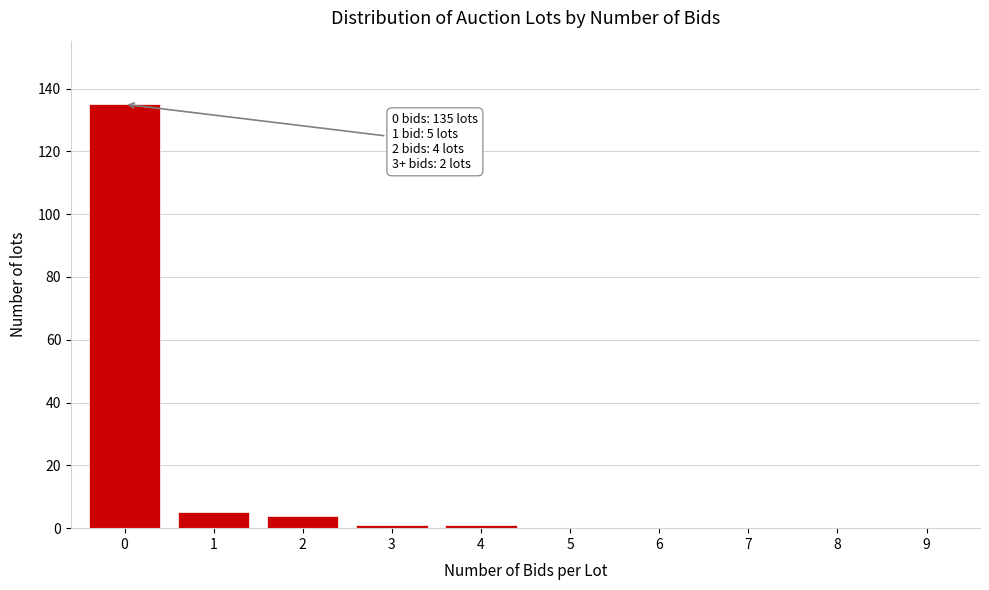

Reading right to left, what are all the values shown in this chart?

9=0	8=0	7=0	6=0	5=0	4=1	3=1	2=4	1=5	0=135